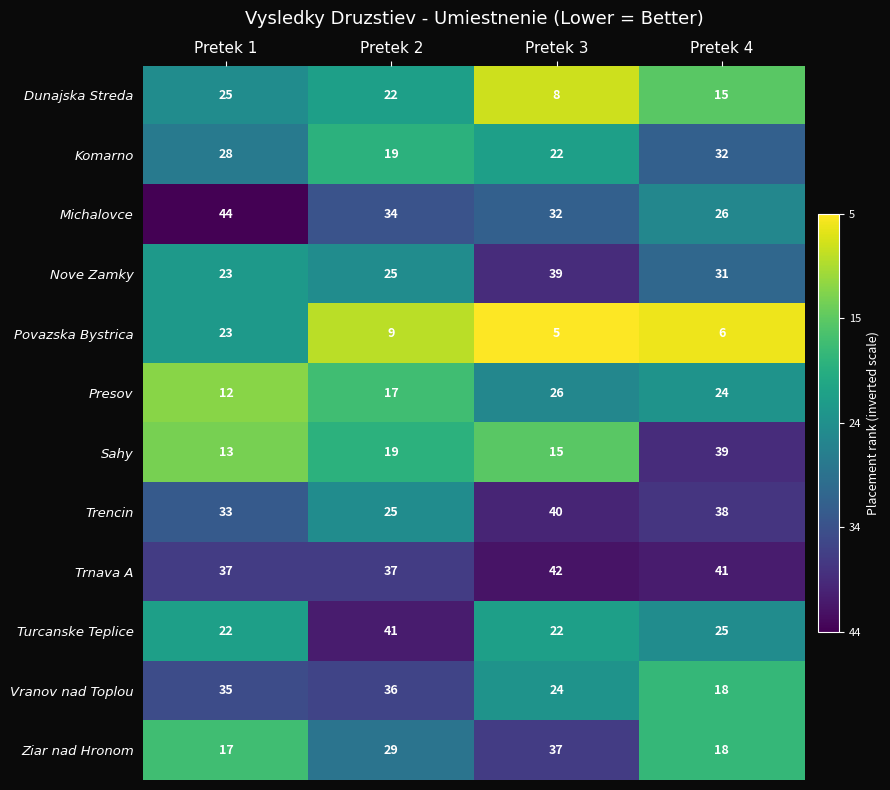

Which series has the widest spread of values?

Sahy